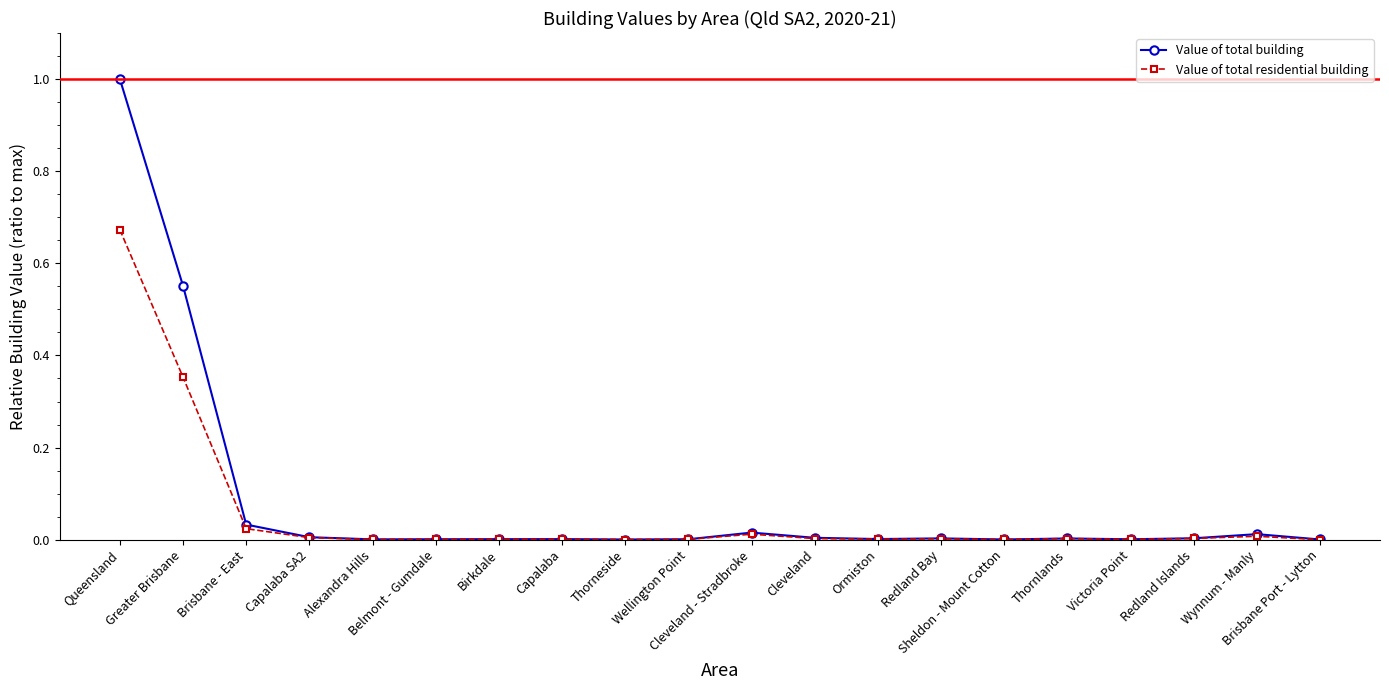

Rank the series by their maximum value, from highest to lowest.

Value of total building, Value of total residential building